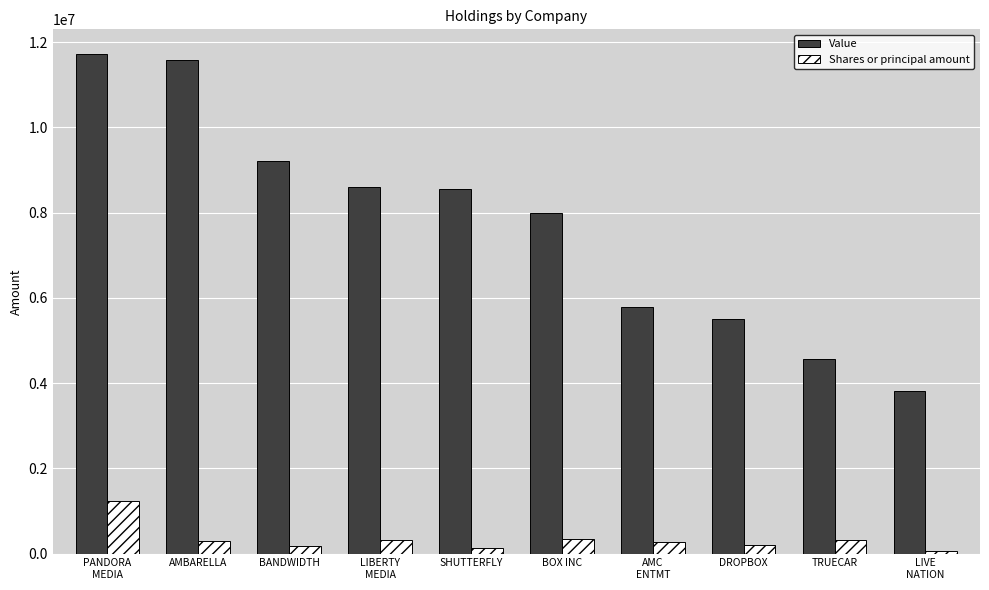

List the series in order of their peak value, highest first.

Value, Shares or principal amount